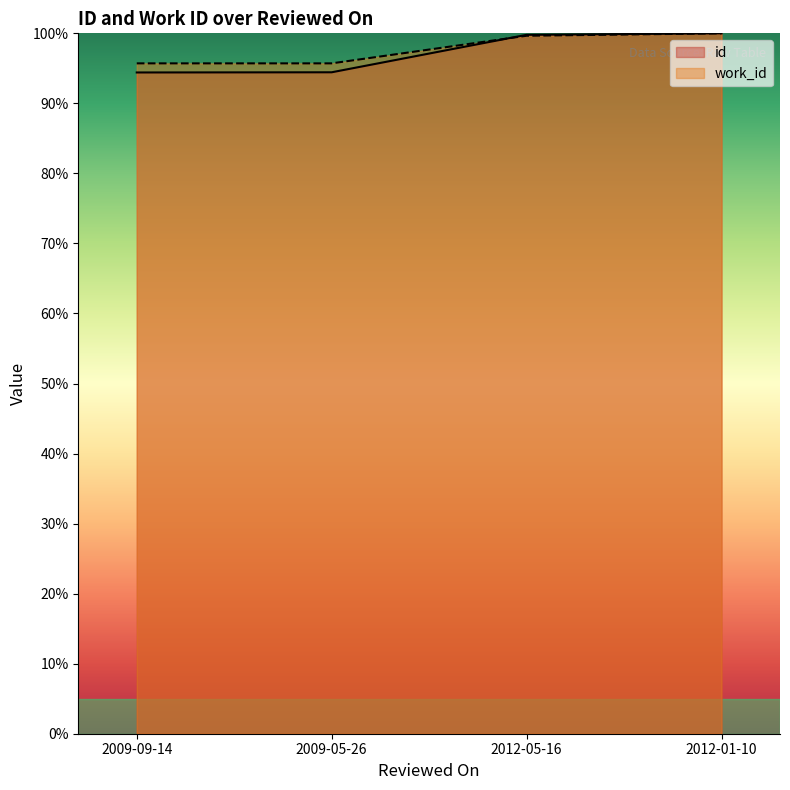

List the labels in order of work_id value, smallest first.

2009-09-14, 2009-05-26, 2012-05-16, 2012-01-10